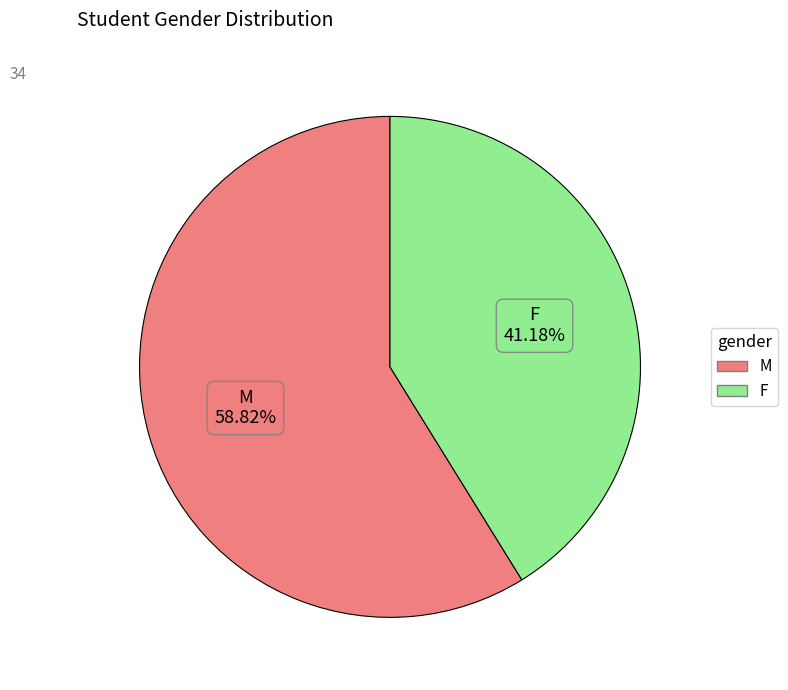

What is the largest slice in the pie chart?

M